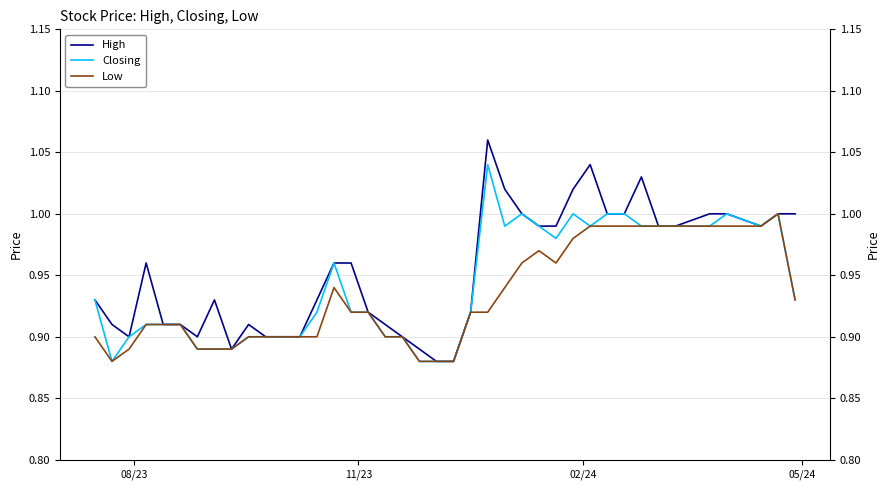

What is the value of the Low point at the 36th from the left?

1.0